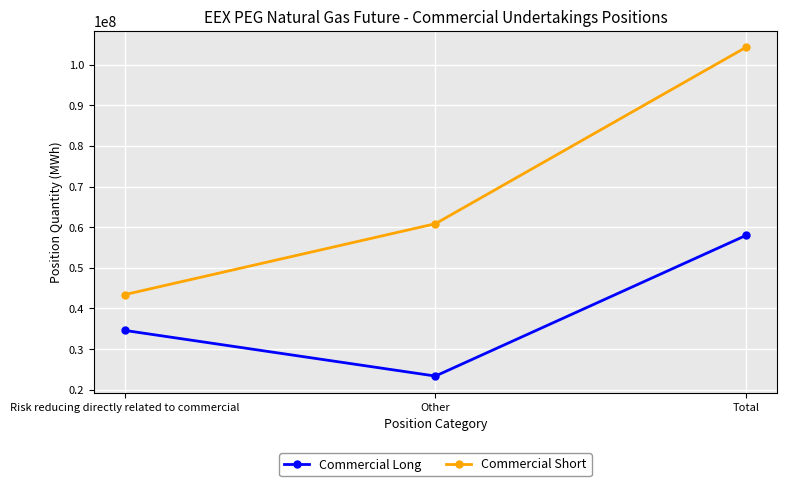

List the labels in order of Commercial Short value, smallest first.

Risk reducing directly related to commercial, Other, Total